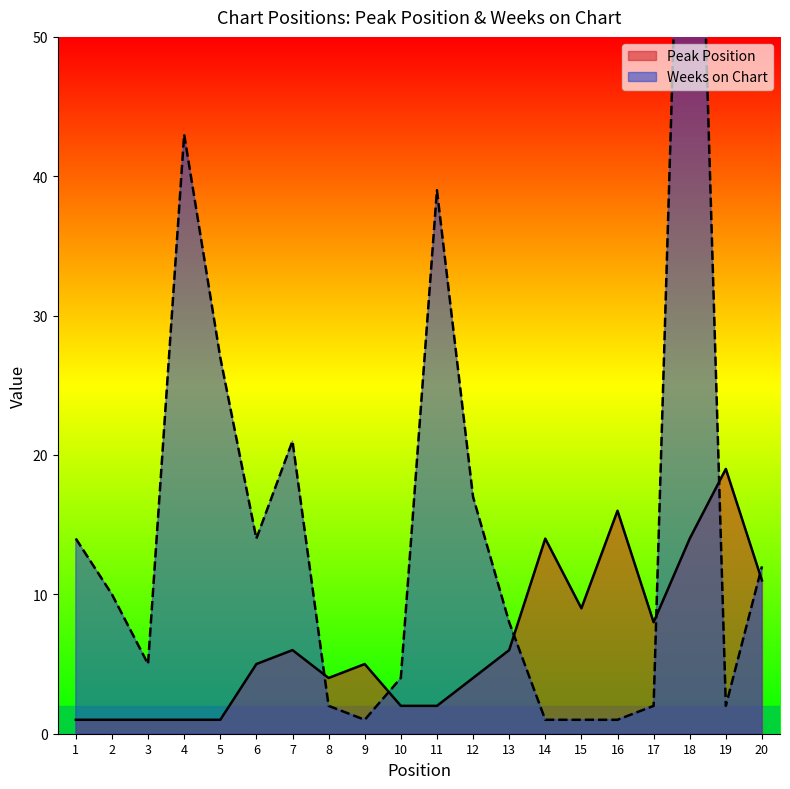

Does the chart display data point markers on the line(s)?

No